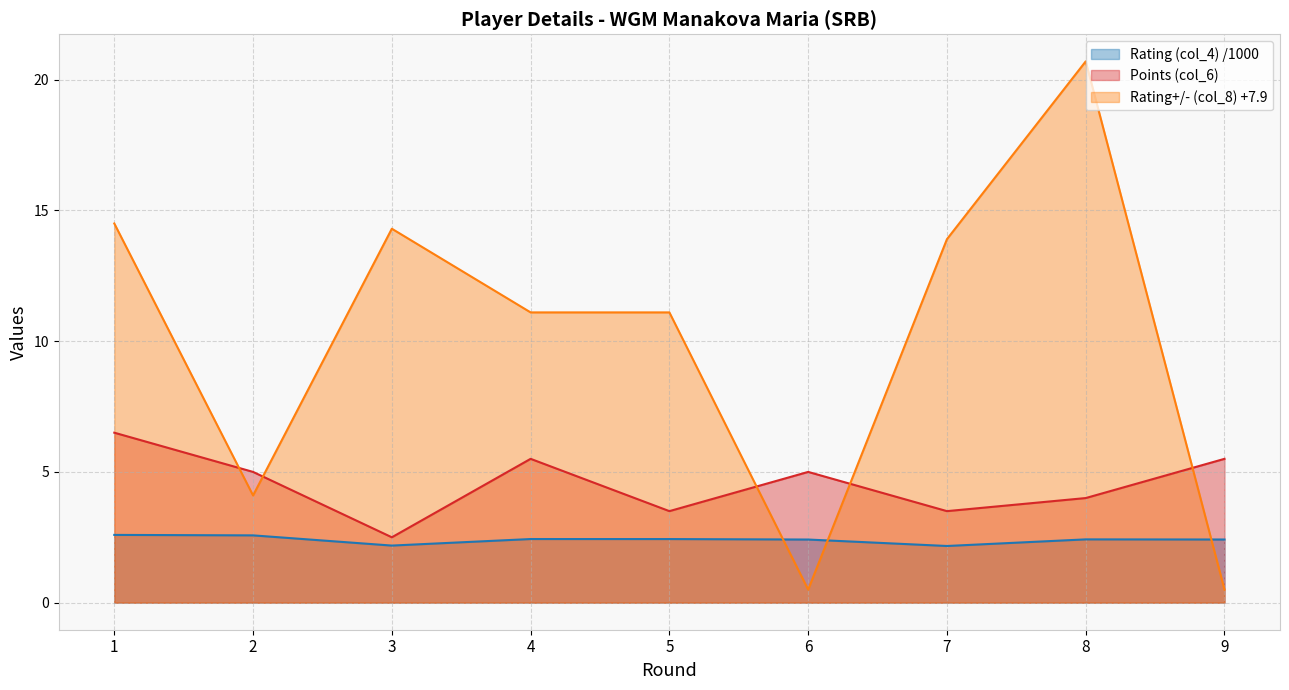

How many lines are shown in the chart?

3